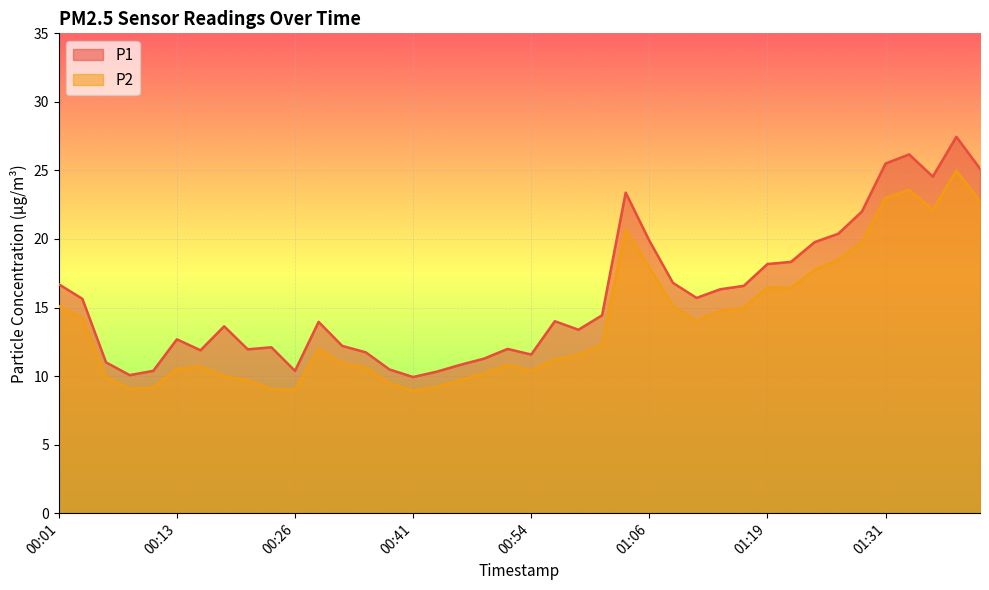

Which series has the largest range (max minus min)?

P1